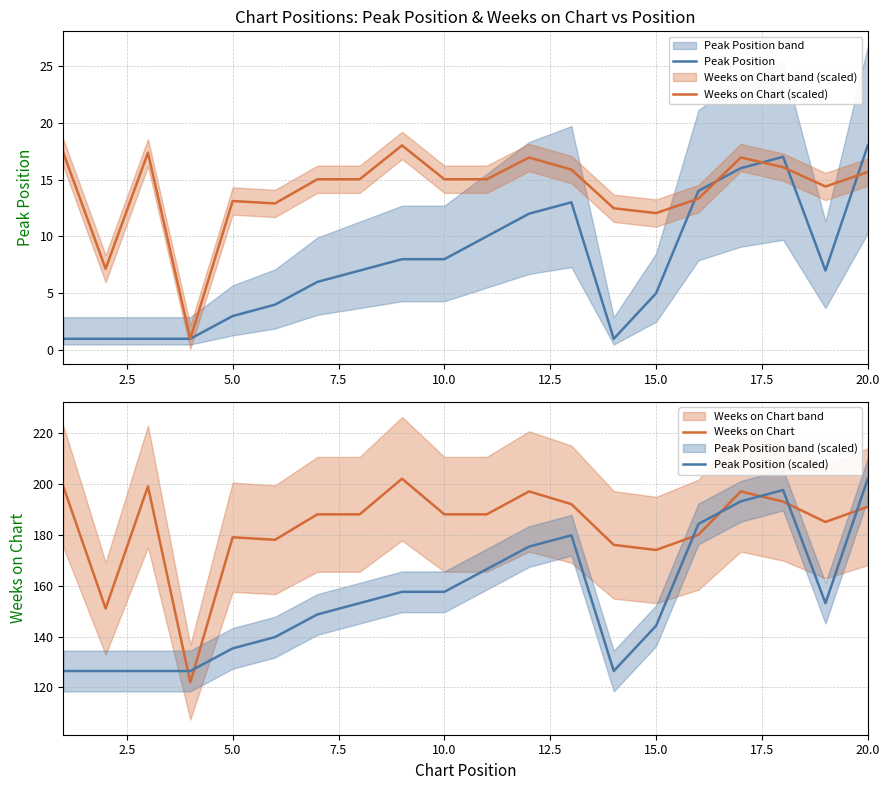

How many values in the Peak Position (scaled) series exceed 153?

11